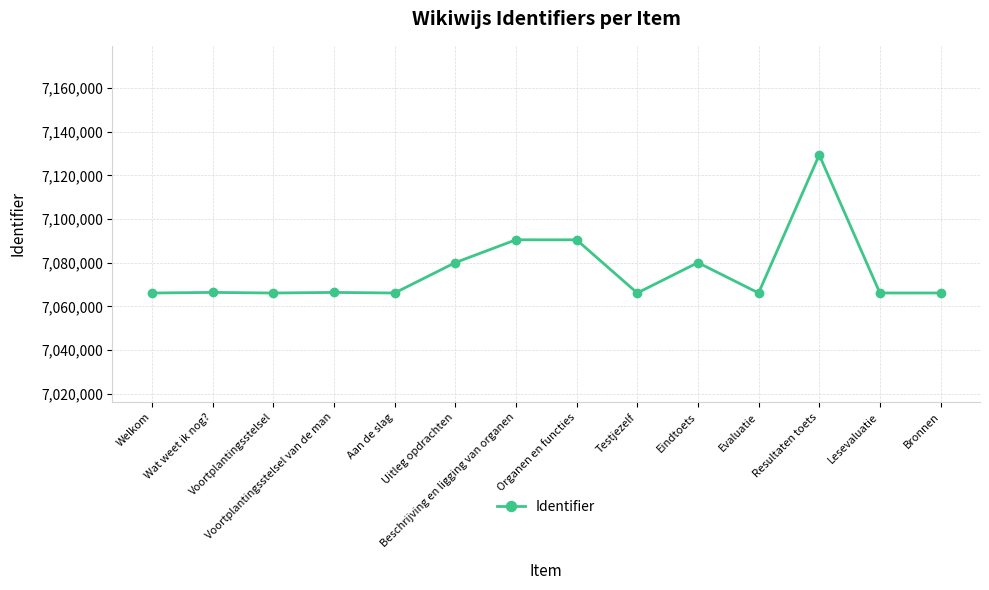

Read the value at Eindtoets, to the nearest 100.

7080000